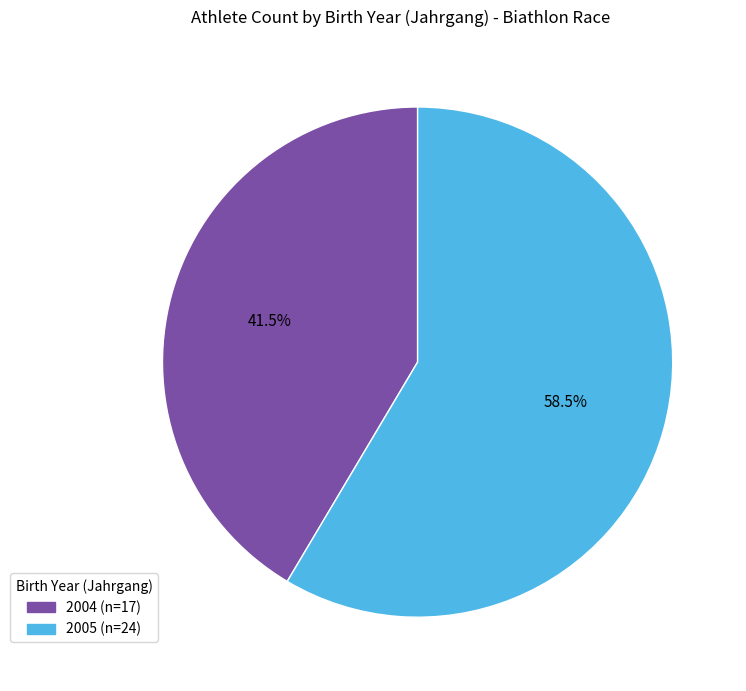

Does 2005 account for over 50% of the chart?

Yes